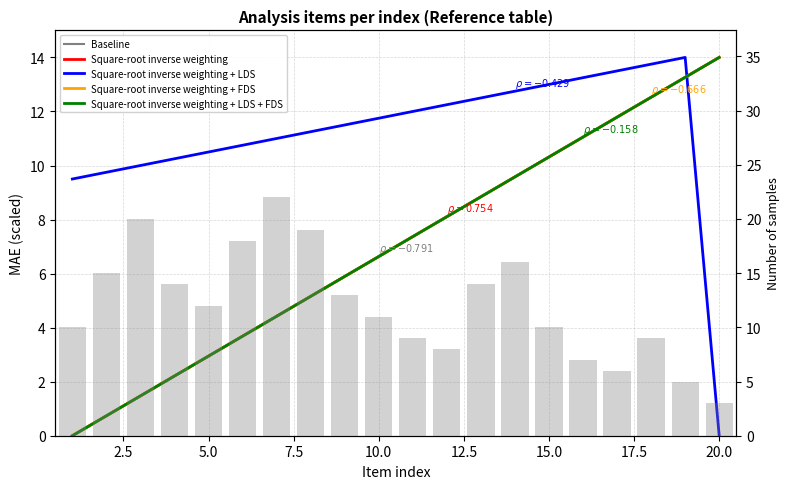

At 15.0, list the series in order from largest to smallest.

Square-root inverse weighting + LDS, Baseline, Square-root inverse weighting, Square-root inverse weighting + FDS, Square-root inverse weighting + LDS + FDS, Sample count